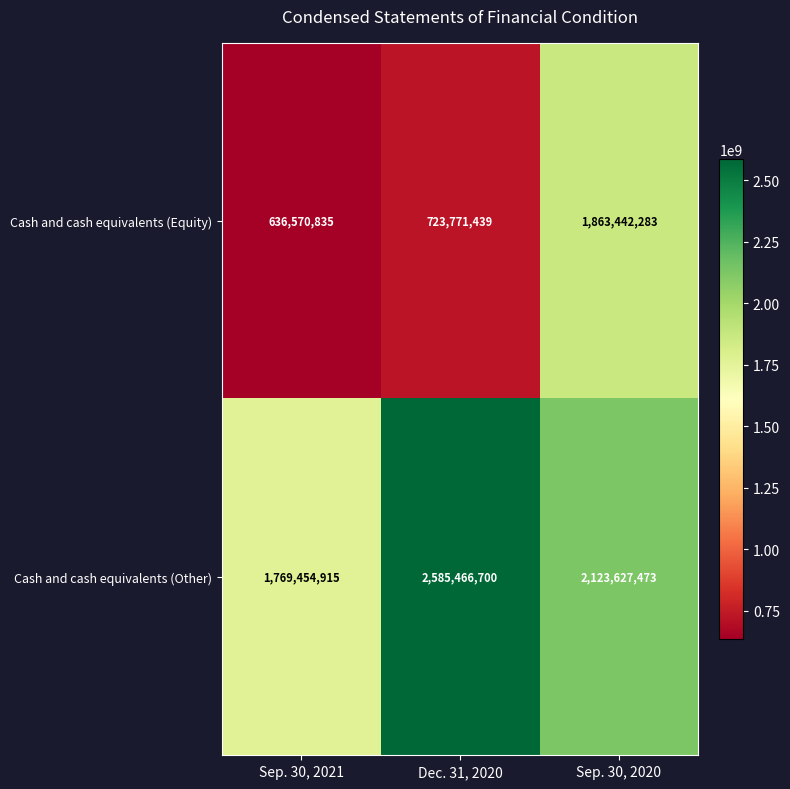

What is the difference between the Cash and cash equivalents (Other) values at Dec. 31, 2020 and Sep. 30, 2021?

816011785